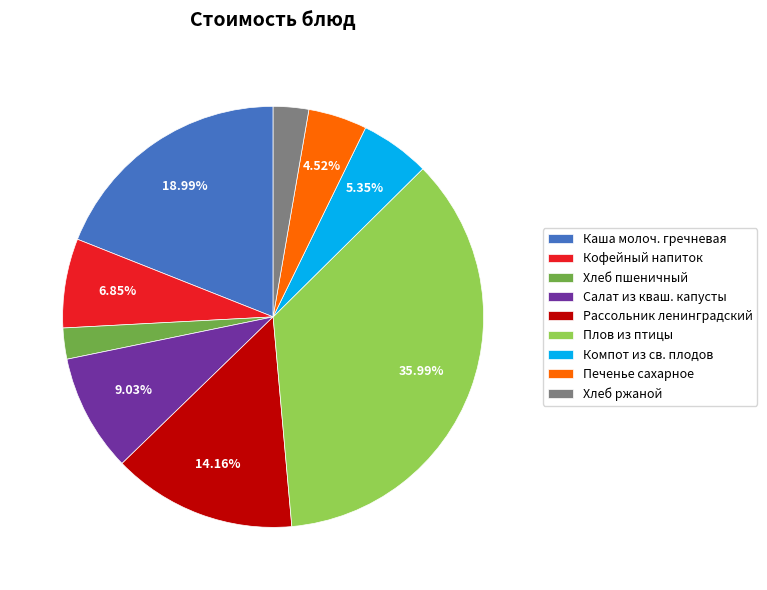

How many segments does this pie chart have?

9